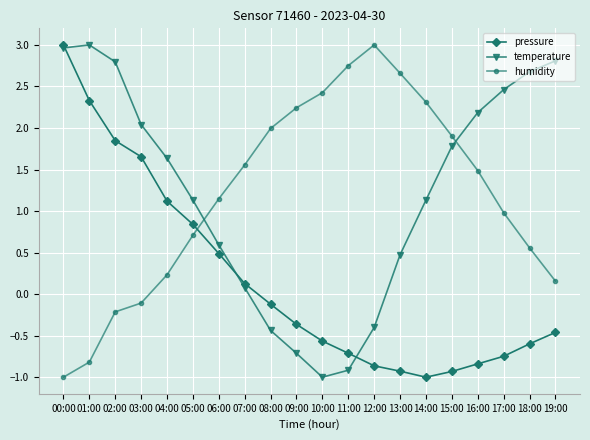

What is the approximate value of temperature at 11:00?

-0.9